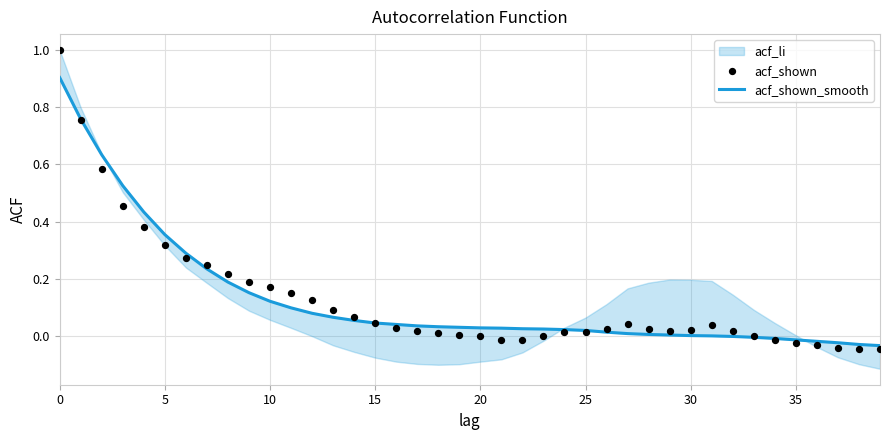

Which series reaches the maximum Y coordinate?

acf_shown